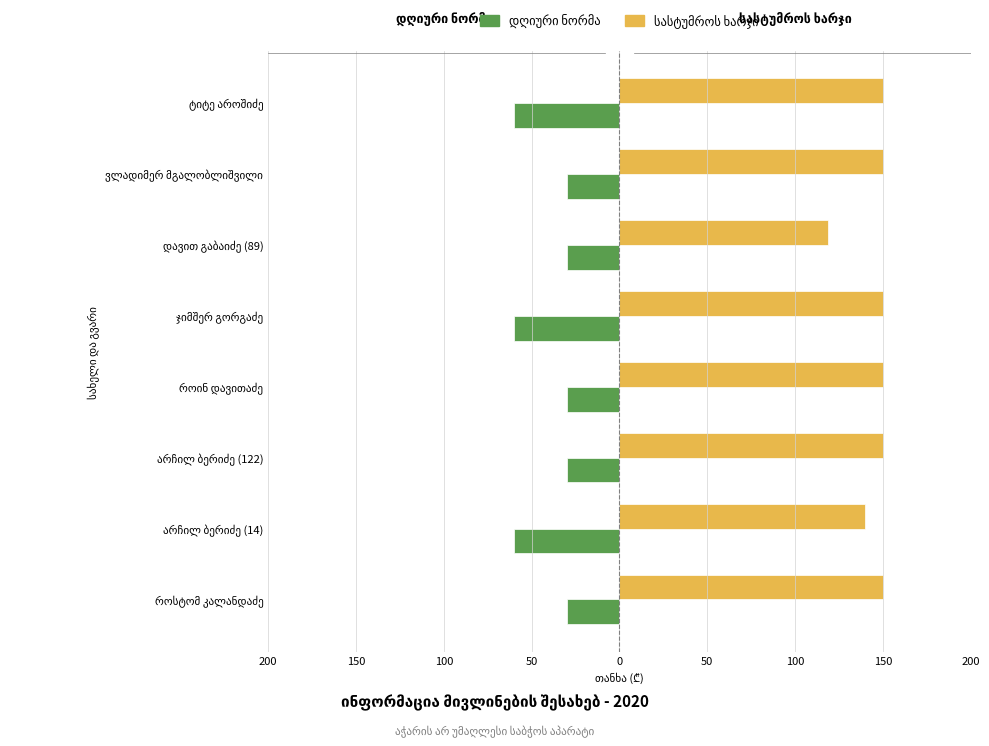

Rank the series by their average value, from highest to lowest.

სასტუმროს ხარჯი, დღიური ნორმა